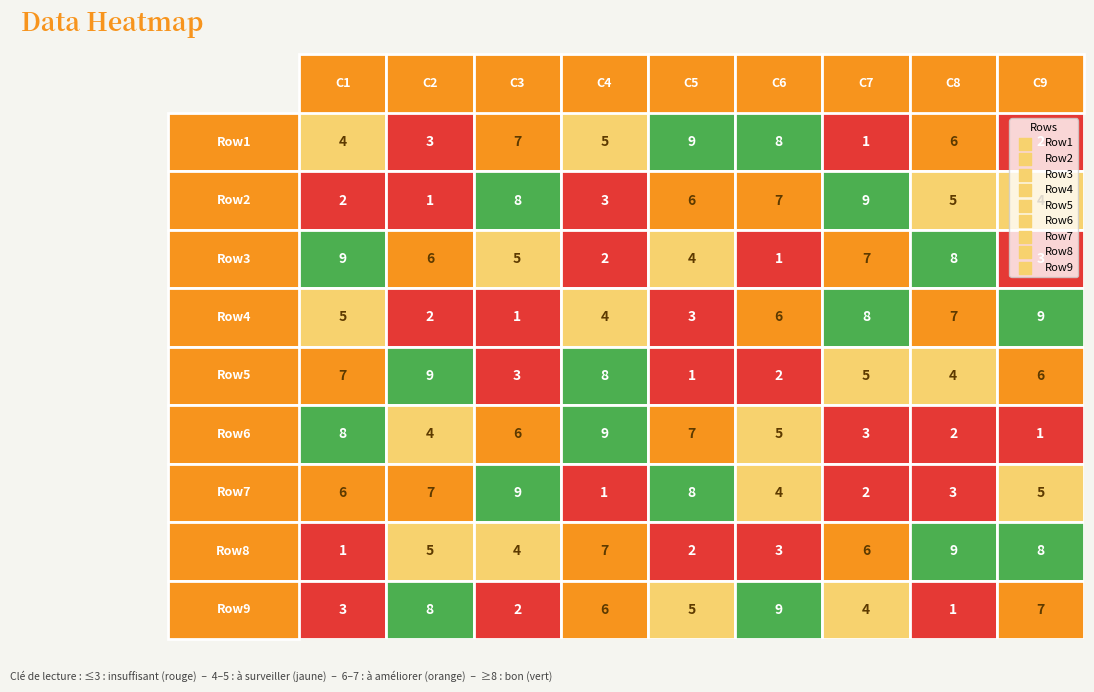

What value does the Row8 series have at 6?

6